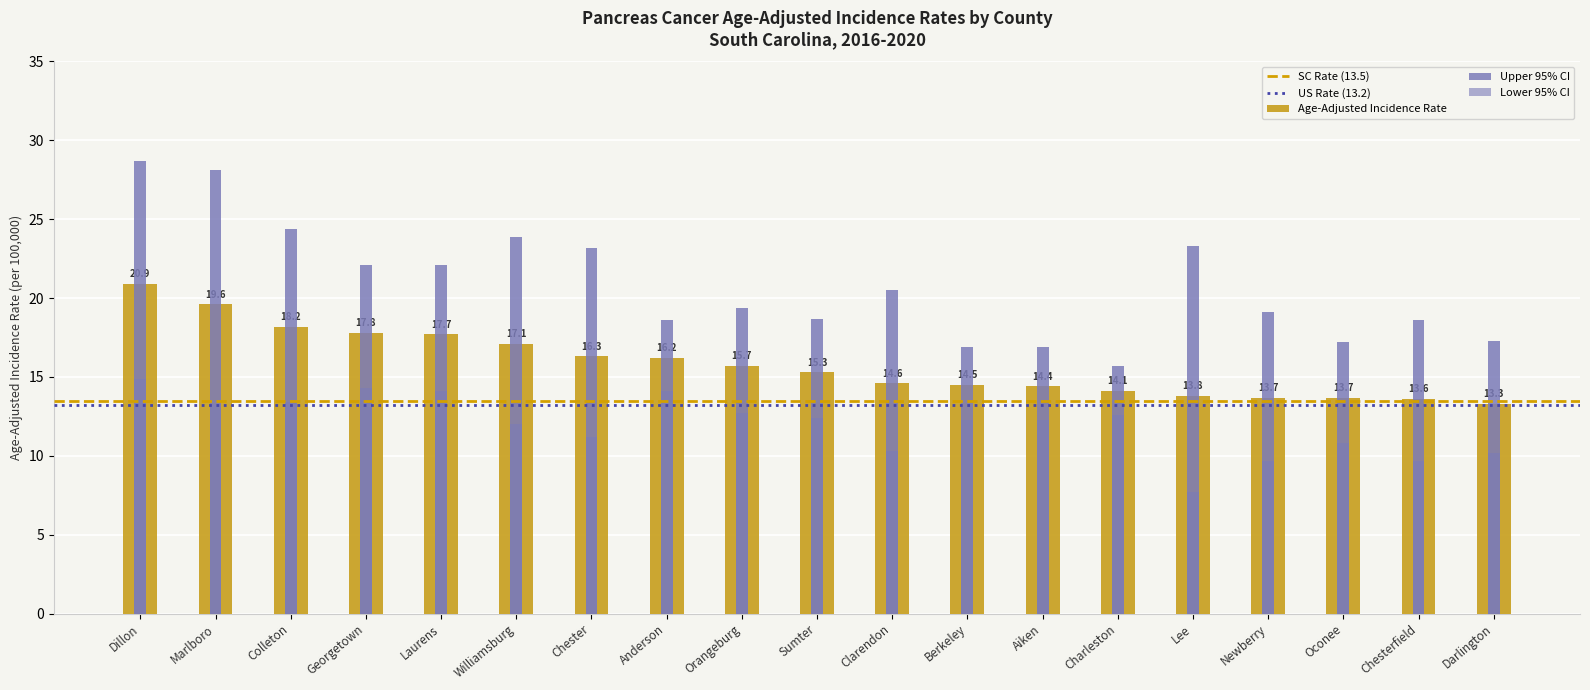

Does the chart contain any negative values?

No